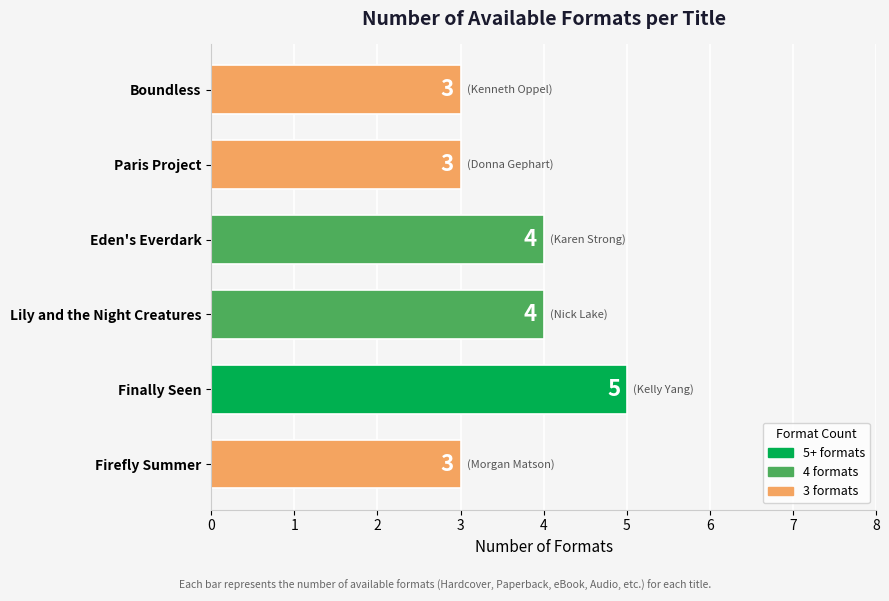

What is the change in value from Firefly Summer to Lily and the Night Creatures?

+1